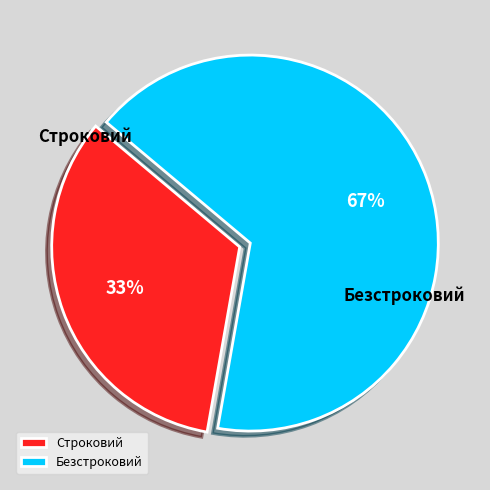

To the nearest percent, what is the average slice percentage?

50%